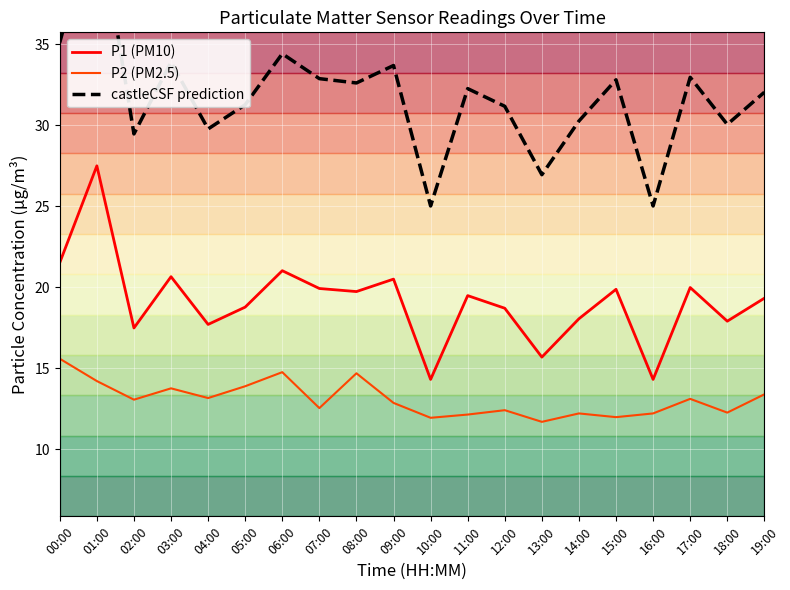

Is the value of P2 (PM2.5) at 17:00 greater than the value of P1 (PM10) at 16:00?

No